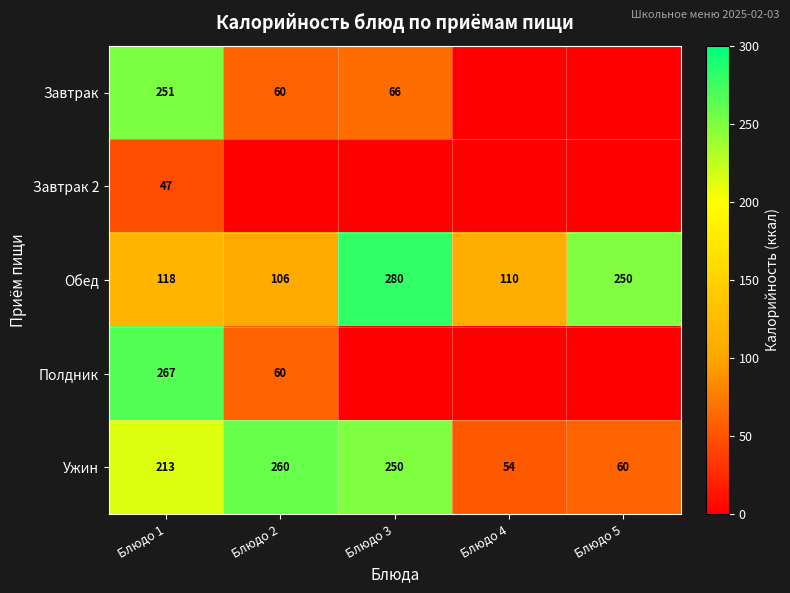

List the labels in order of Обед value, largest first.

Блюдо 3, Блюдо 5, Блюдо 1, Блюдо 4, Блюдо 2